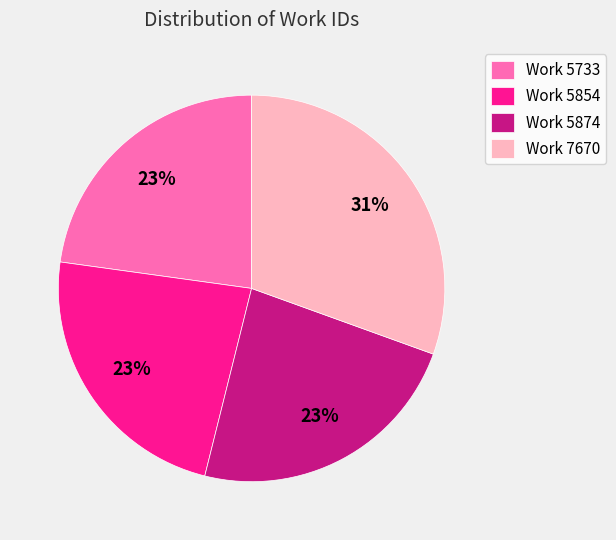

Is the sum of Work 5854 and Work 5874 greater than half?

No